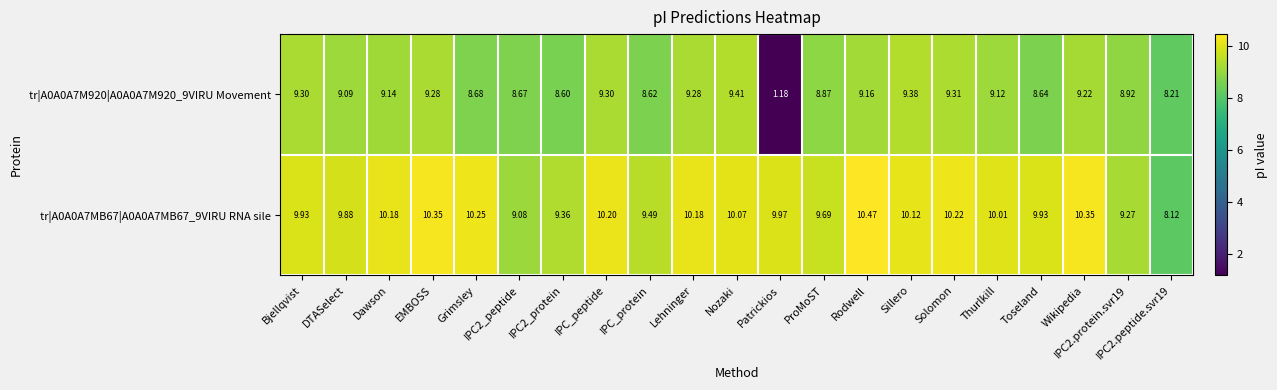

Where does the tr|A0A0A7M920|A0A0A7M920_9VIRU Movement series first go above 9?

Bjellqvist